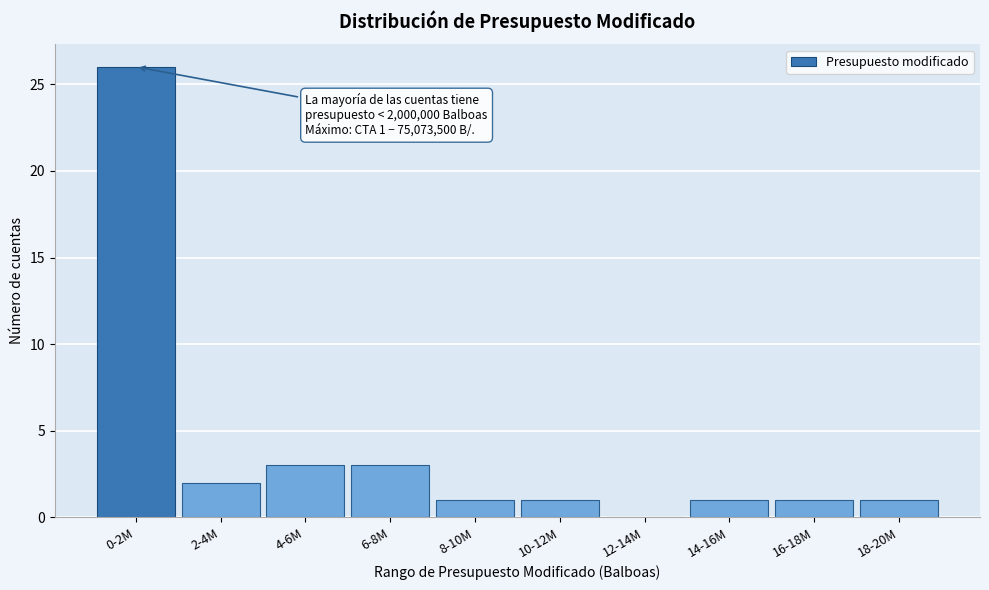

Reading left to right, list all the values displayed in this chart.

0-2M=26	2-4M=2	4-6M=3	6-8M=3	8-10M=1	10-12M=1	12-14M=0	14-16M=1	16-18M=1	18-20M=1